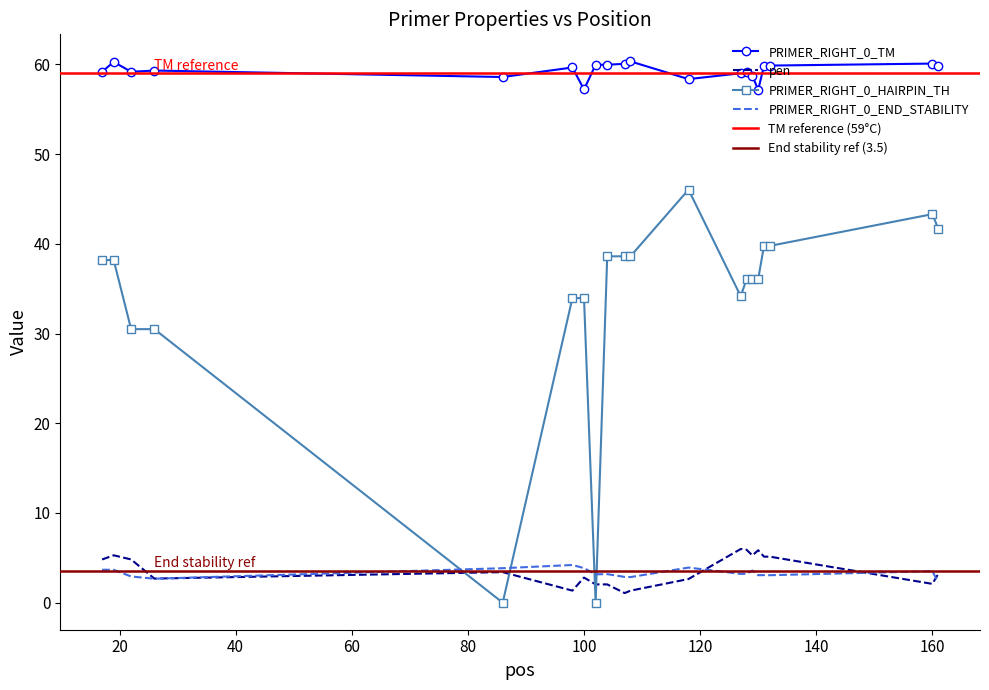

Rank the series by their maximum value, from lowest to highest.

PRIMER_RIGHT_0_END_STABILITY, pen, PRIMER_RIGHT_0_HAIRPIN_TH, PRIMER_RIGHT_0_TM